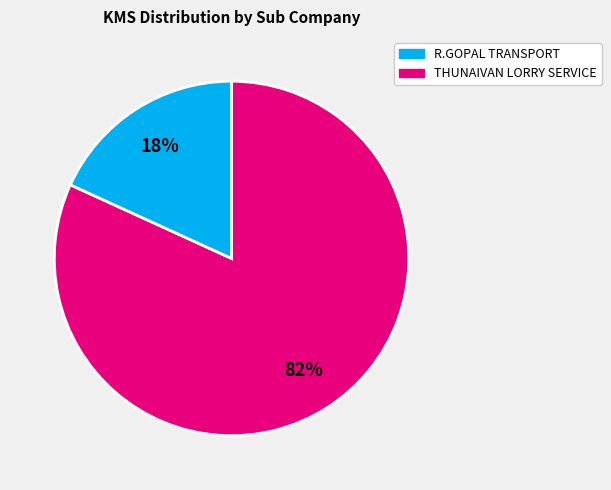

To the nearest percent, what is the difference between the largest and smallest slice percentages?

64%